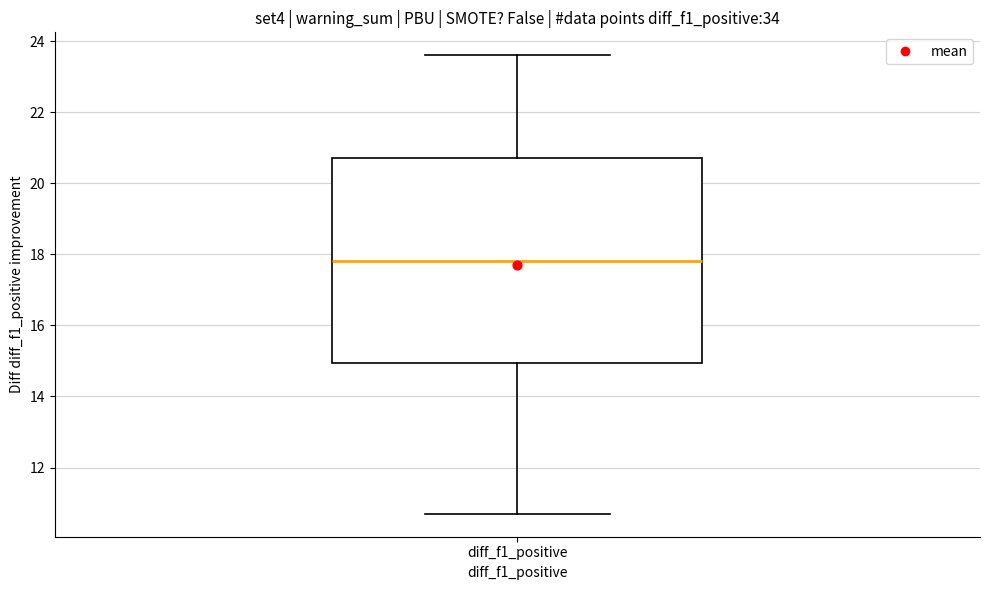

Read this box plot against the y-axis: the position of the median line, the range covered by the box, and the ends of both whiskers. The values are not printed on the chart, so give them approximately, as read against the axis.

median 17.8, box 15.0 to 20.8, whiskers 10.8 to 23.6